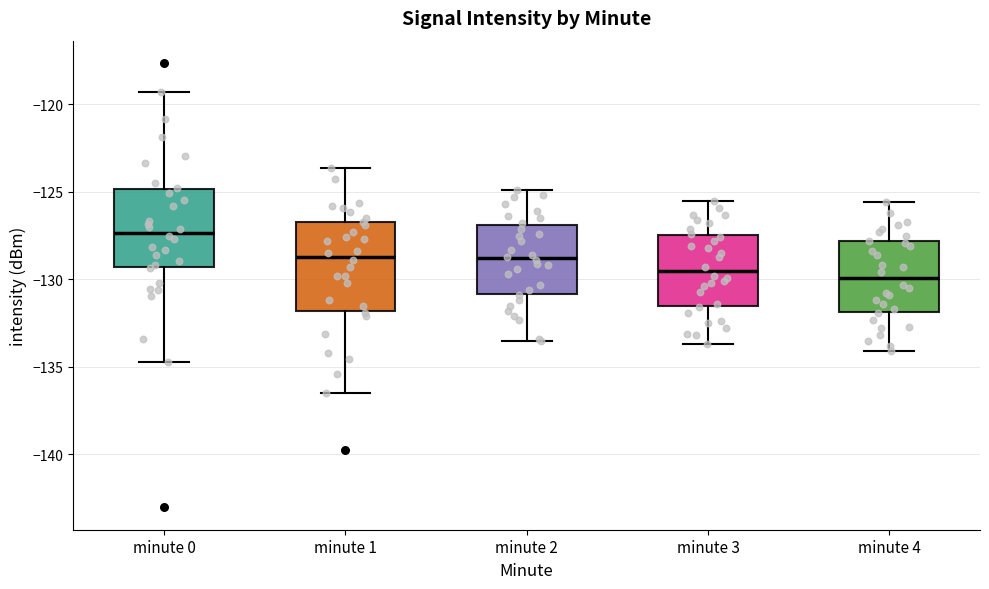

Comparing the boxes themselves (not the whiskers), which one is the tallest?

minute 1